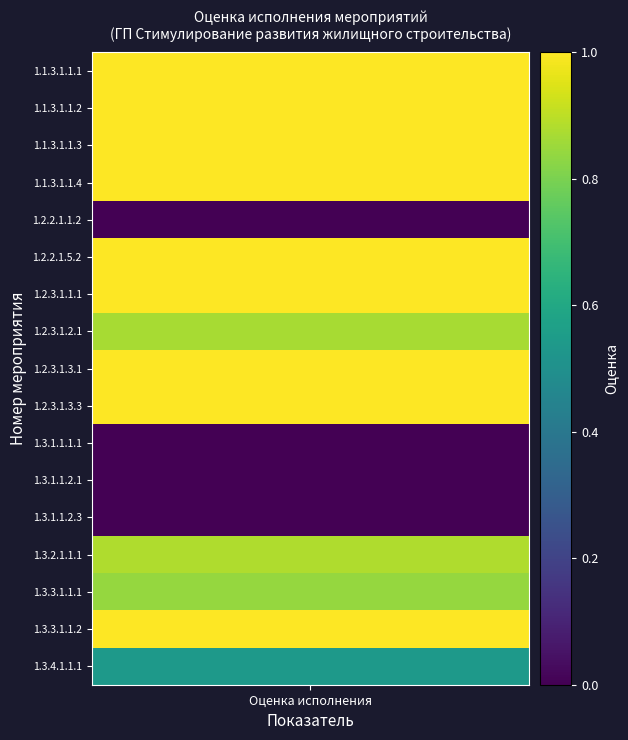

True or false: the data shows 0.8 at 16.

False